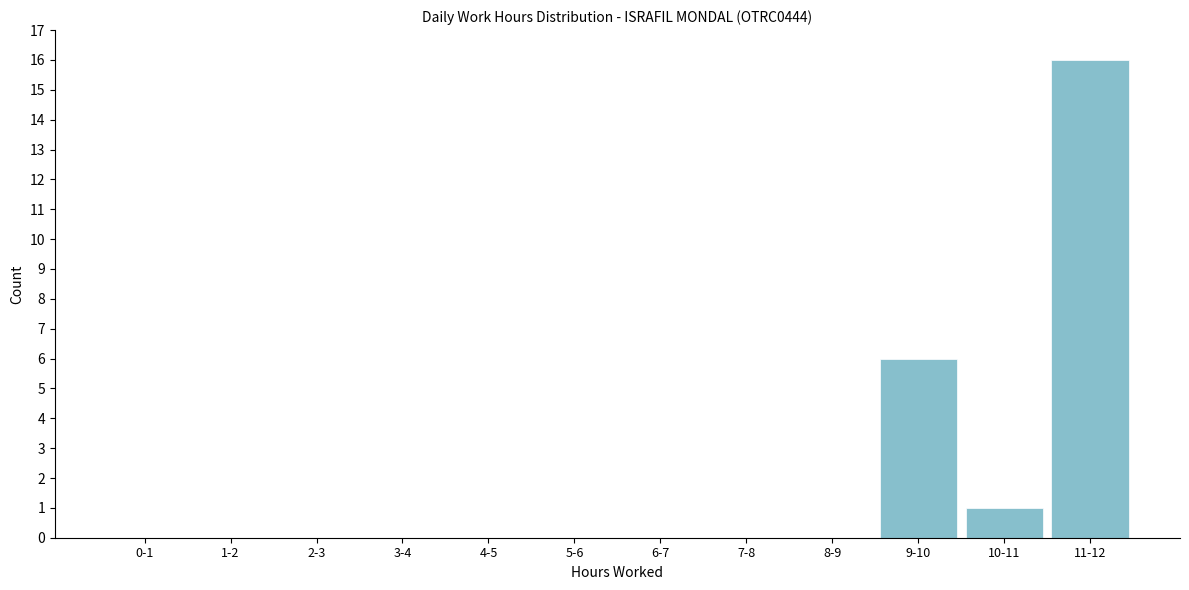

Reading left to right, list all the values displayed in this chart.

0-1=0	1-2=0	2-3=0	3-4=0	4-5=0	5-6=0	6-7=0	7-8=0	8-9=0	9-10=6	10-11=1	11-12=16